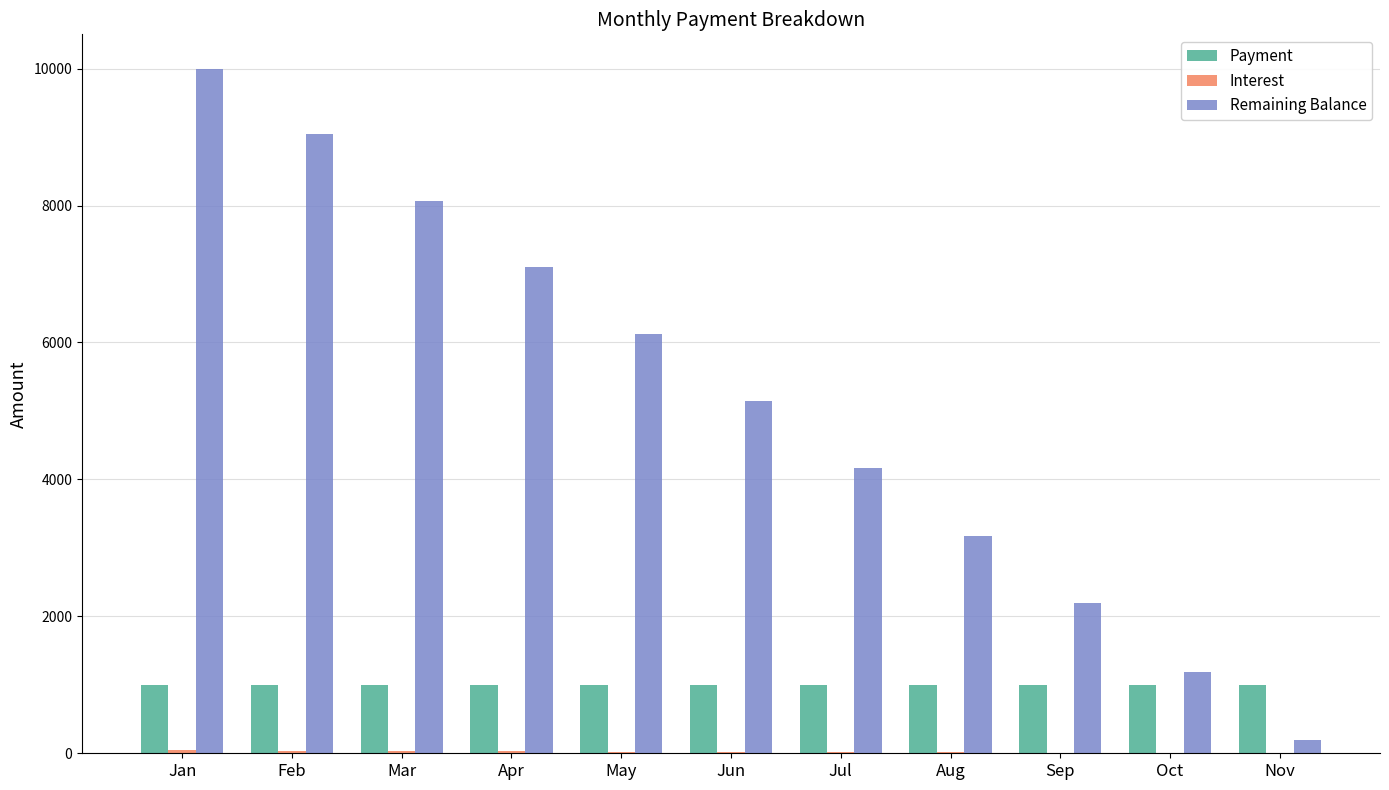

What is the maximum value for Payment?

1000.0